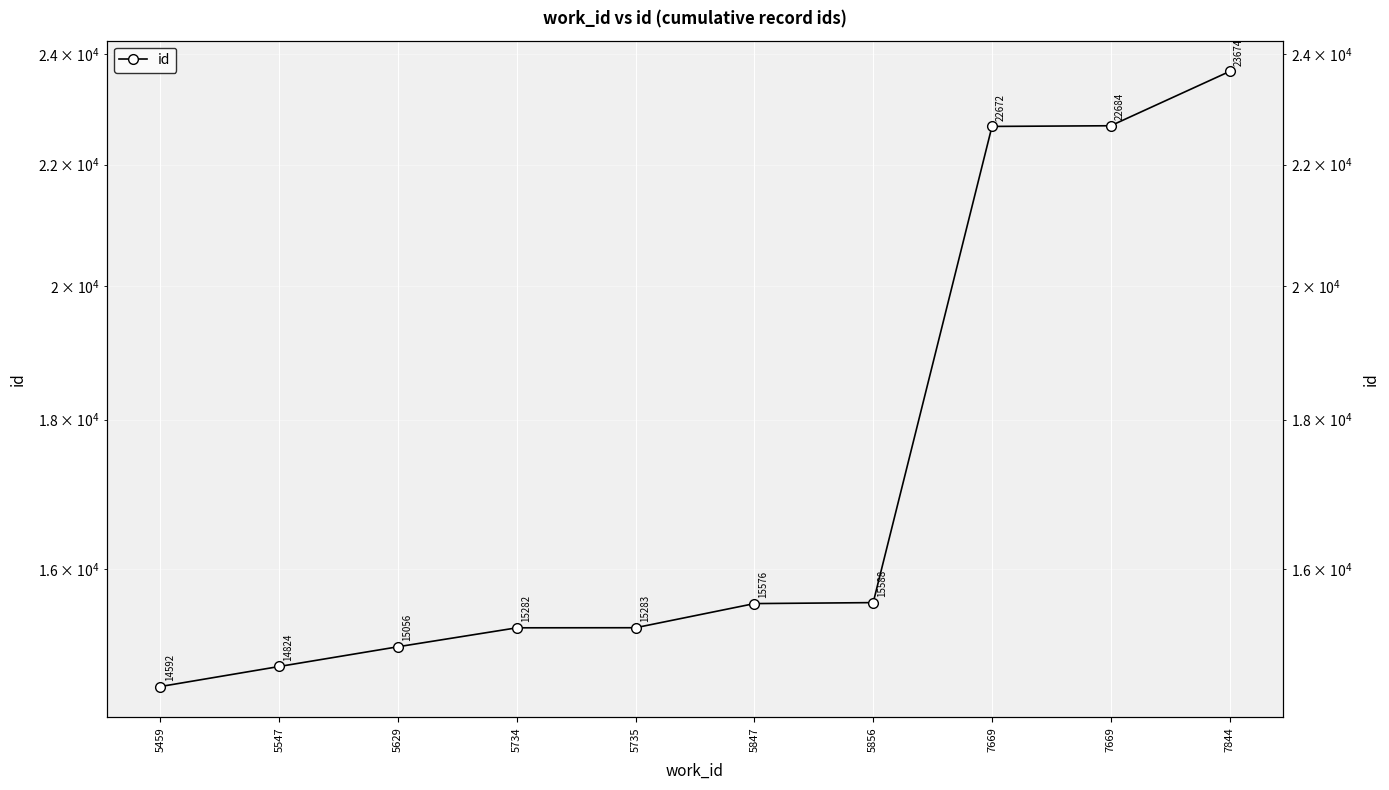

How many data points does each series have?

10